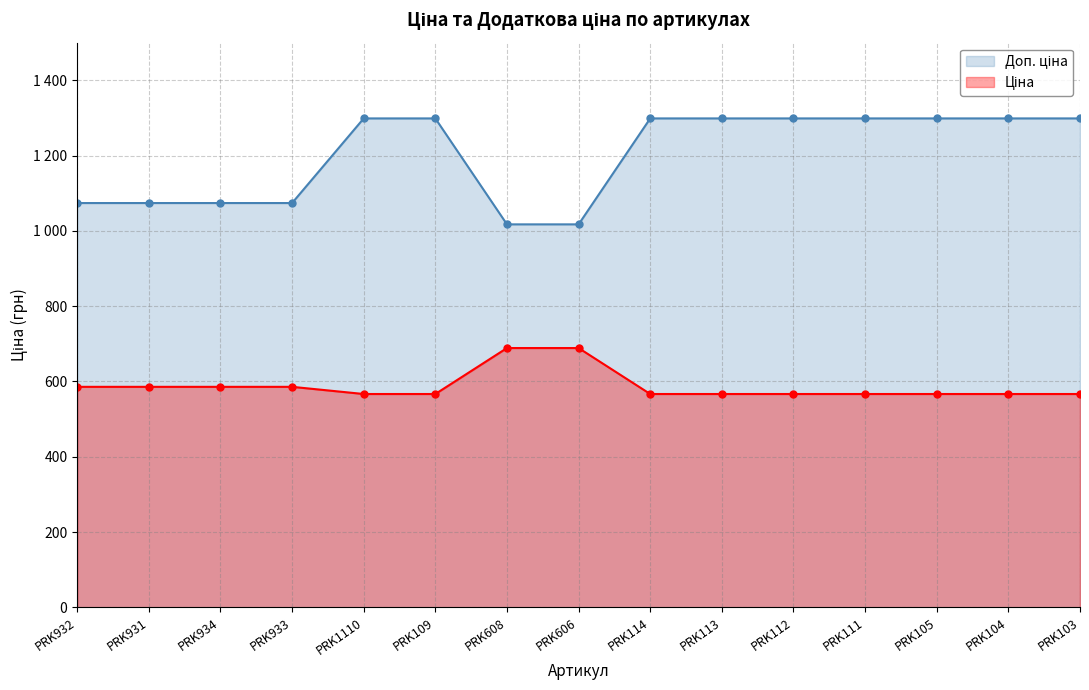

The Ціна series shows 336.0 at PRK103. True or false?

False